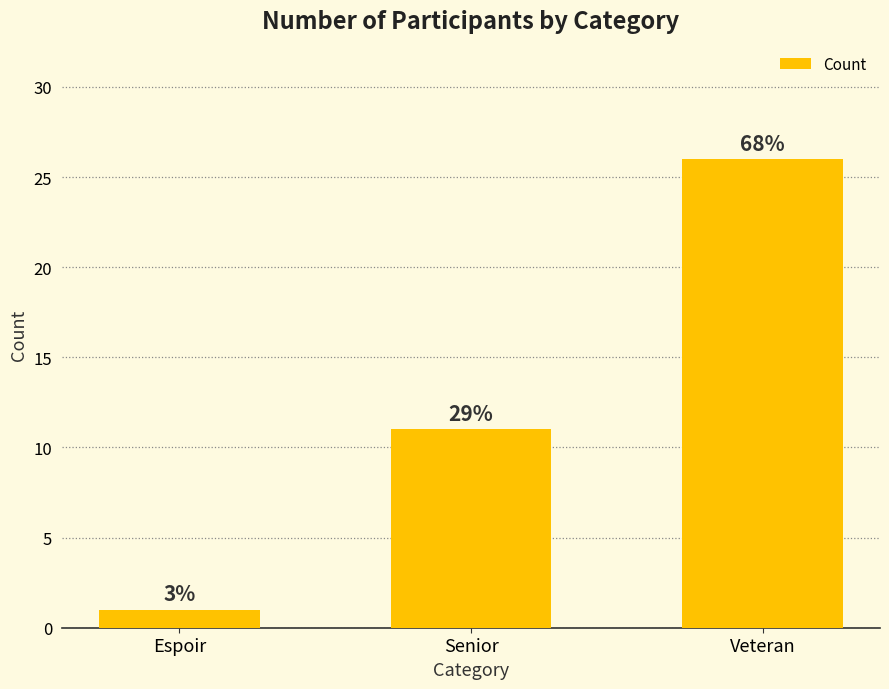

Are the bars horizontal?

No